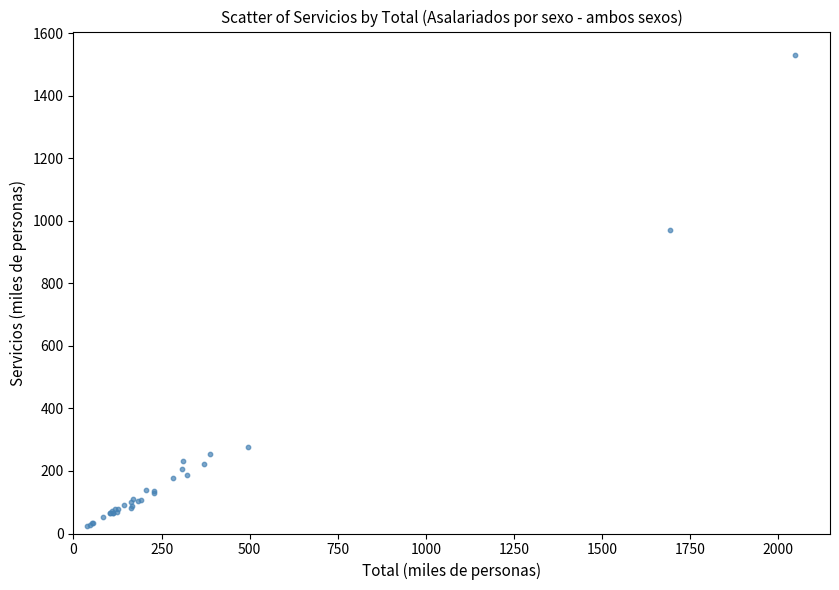

What Y value in the scatter plot is closest to 776?

970.7